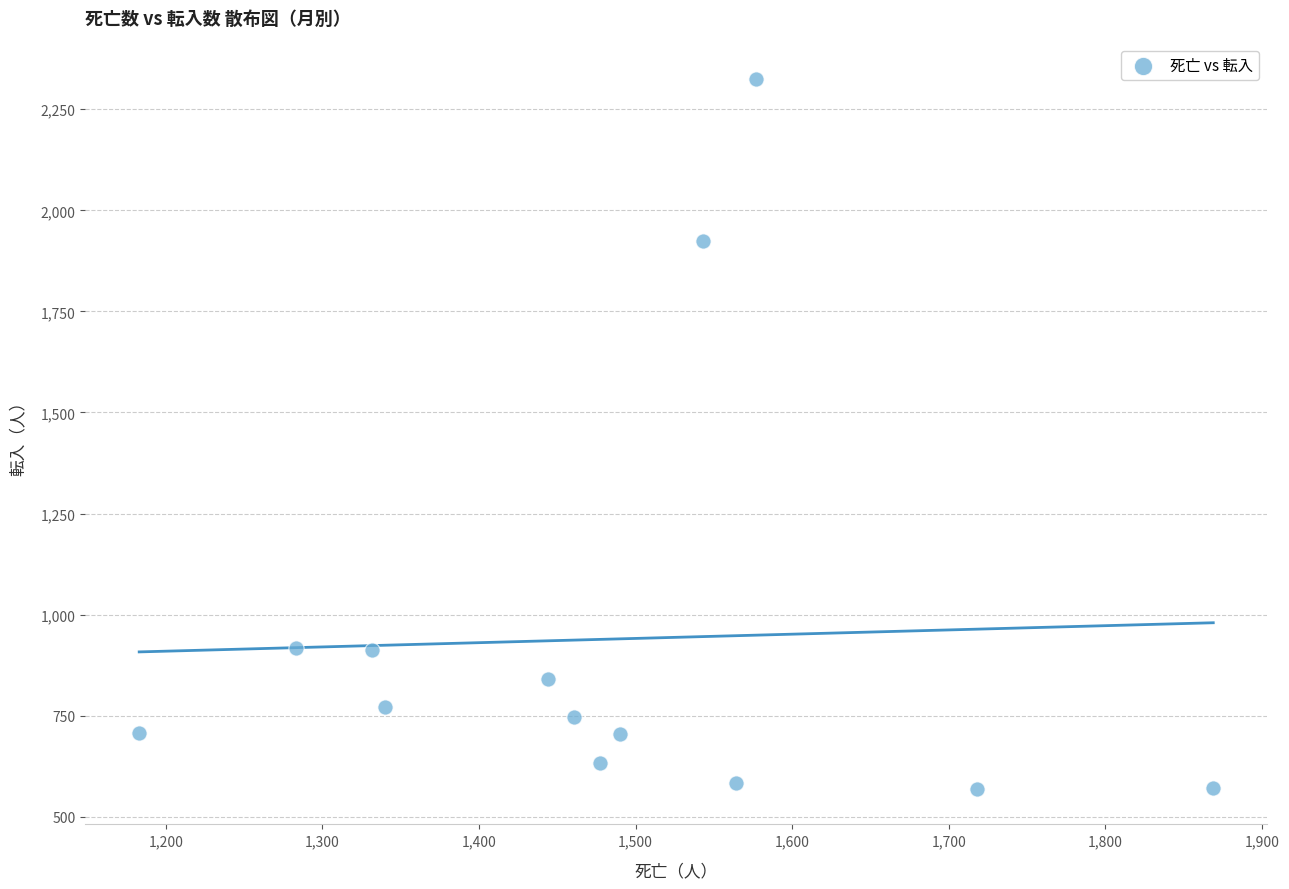

What Y value in the scatter plot is closest to 1447?

1923